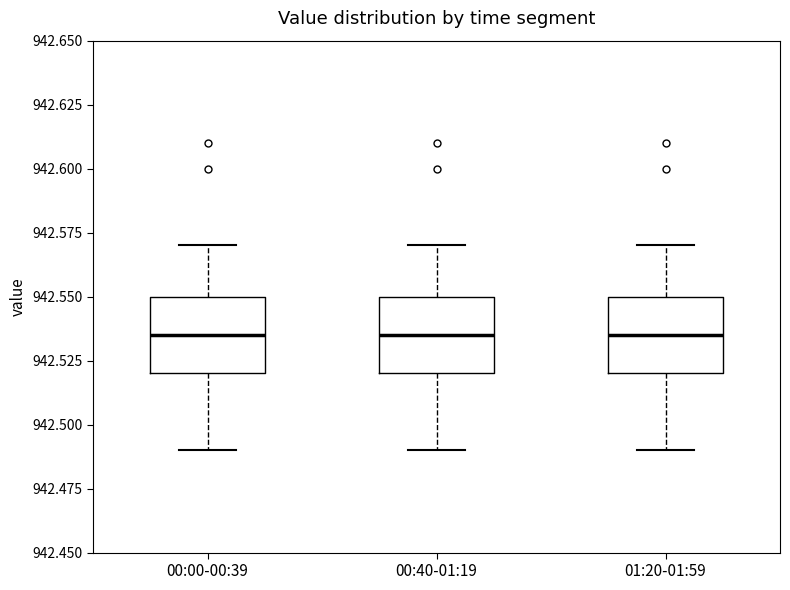

Where does the lower whisker of the box for 01:20-01:59 end on the y-axis? The values are not printed on the chart, so give them approximately, as read against the axis.

942.490